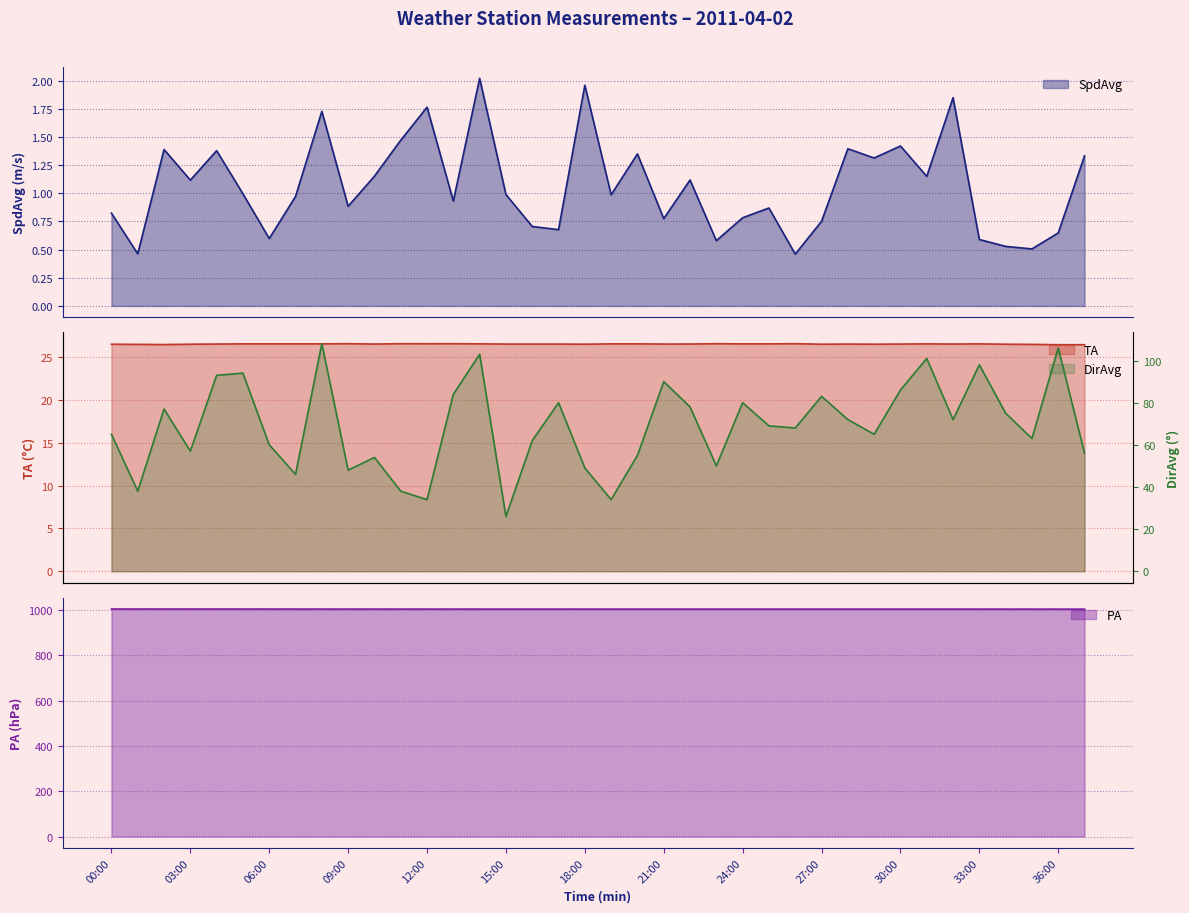

What is the label of the 20th point from the right?

18:00